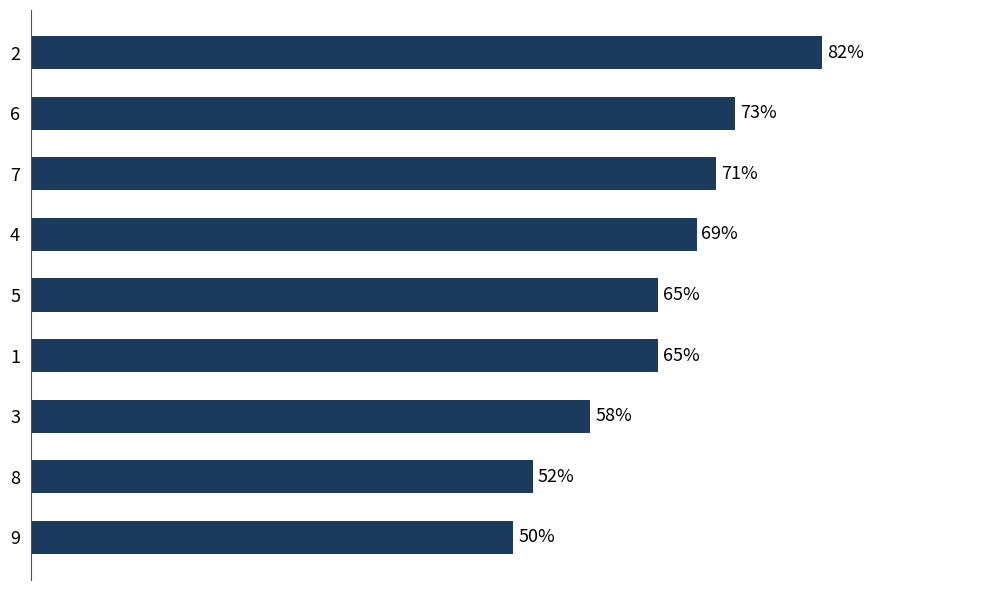

What is the maximum value shown in the chart?

82